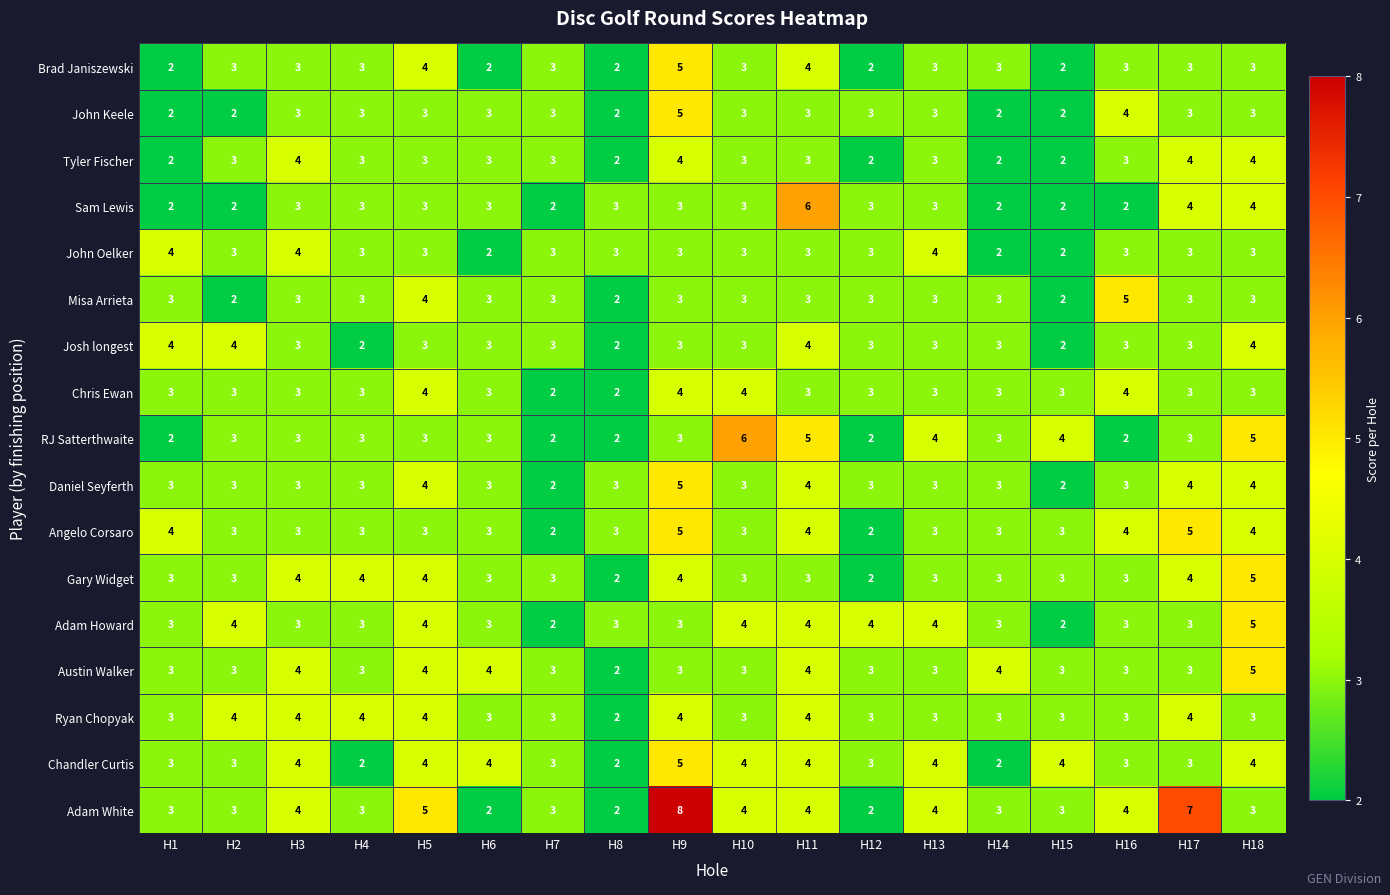

How many values in the Misa Arrieta series are below 3?

3